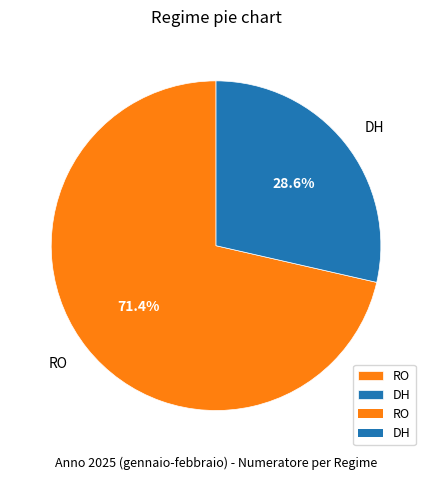

How many slices are in this pie chart?

2